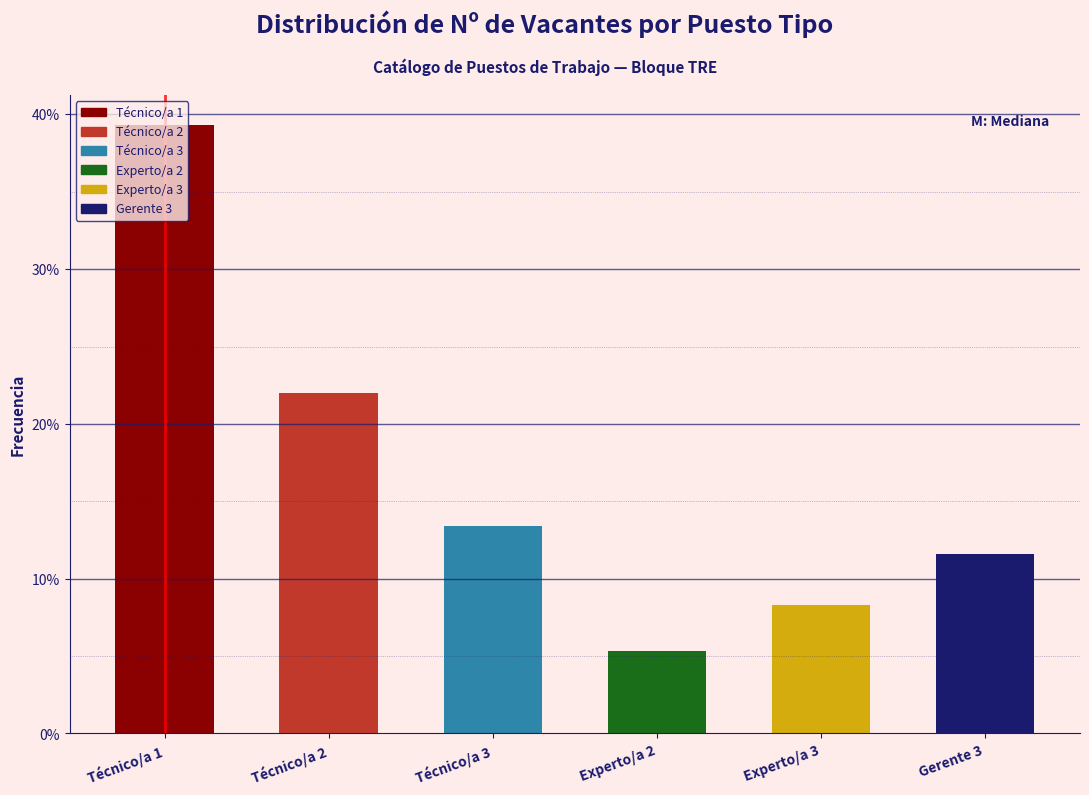

Does the chart contain any negative values?

No